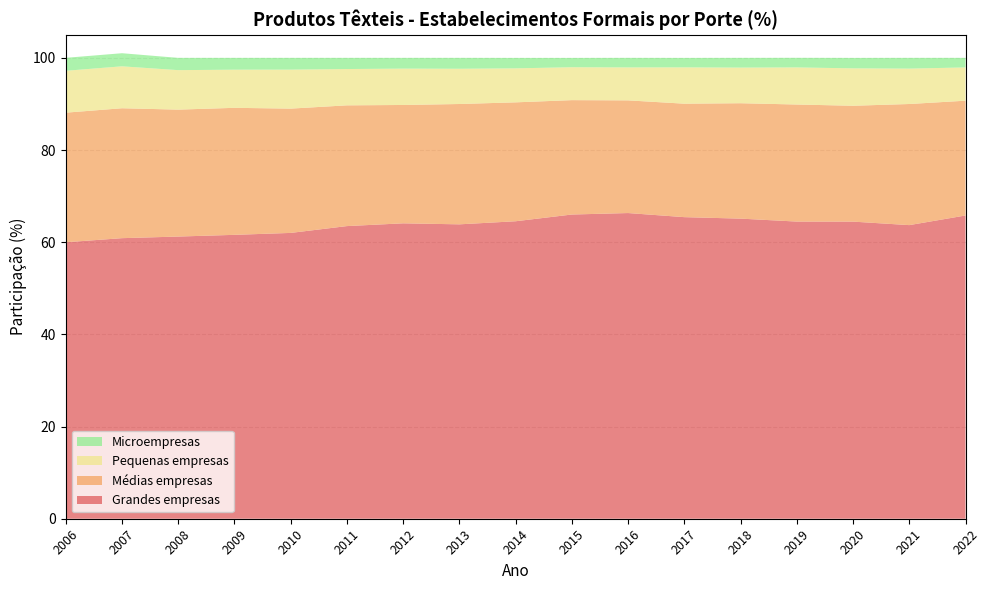

Reading right to left, what are all the values shown in this chart?

Grandes empresas: 65.8	63.7	64.5	64.5	65.1	65.4	66.3	66.0	64.5	63.9	64.1	63.5	62.0	61.6	61.2	60.9	60.0
Médias empresas: 24.9	26.3	25.1	25.4	25.0	24.6	24.4	24.8	25.8	26.1	25.7	26.2	27.0	27.6	27.5	28.2	28.1
Pequenas empresas: 7.2	7.7	8.1	8.1	7.7	7.9	7.2	7.1	7.4	7.7	7.9	7.9	8.5	8.3	8.6	9.1	9.1
Microempresas: 2.1	2.3	2.3	2.1	2.1	2.0	2.1	2.0	2.3	2.4	2.3	2.4	2.5	2.6	2.7	2.8	2.8